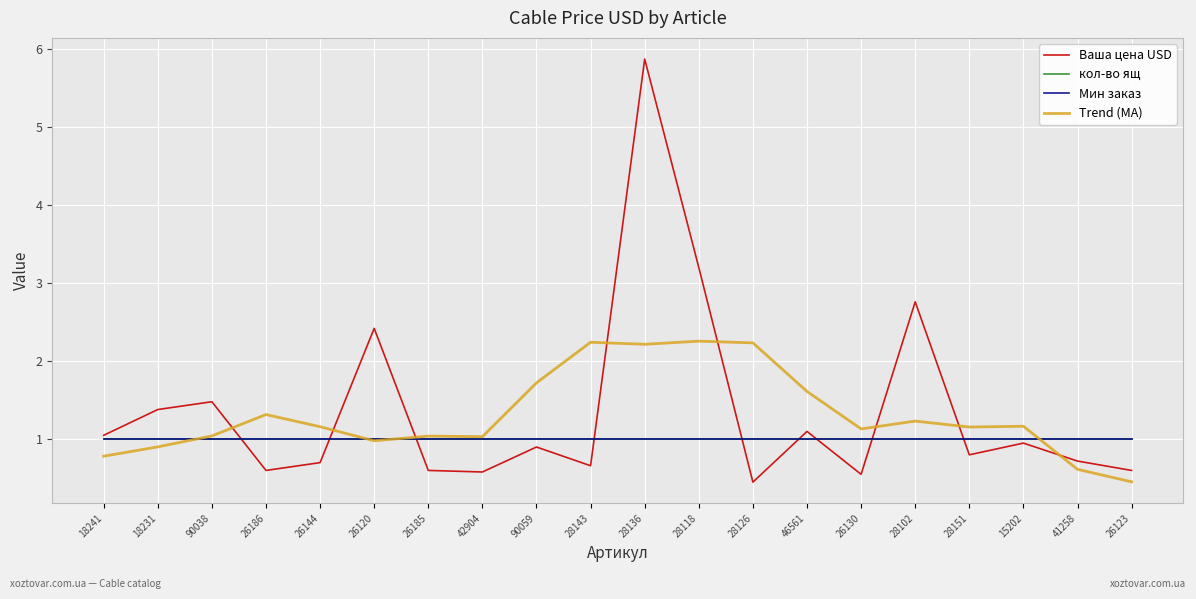

Does the chart display data point markers on the line(s)?

No